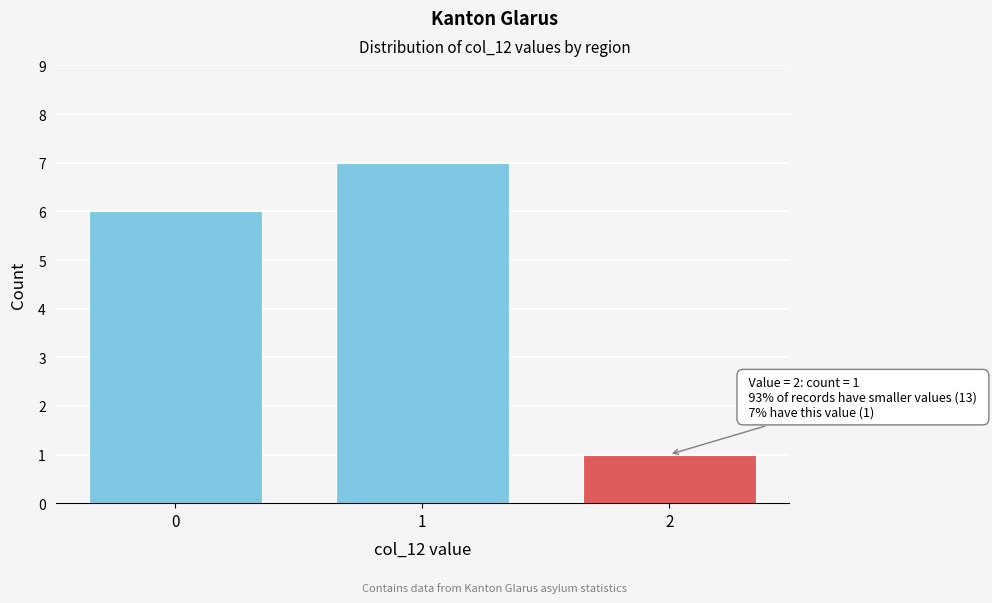

Reading left to right, extract all data points from this chart.

0=6	1=7	2=1